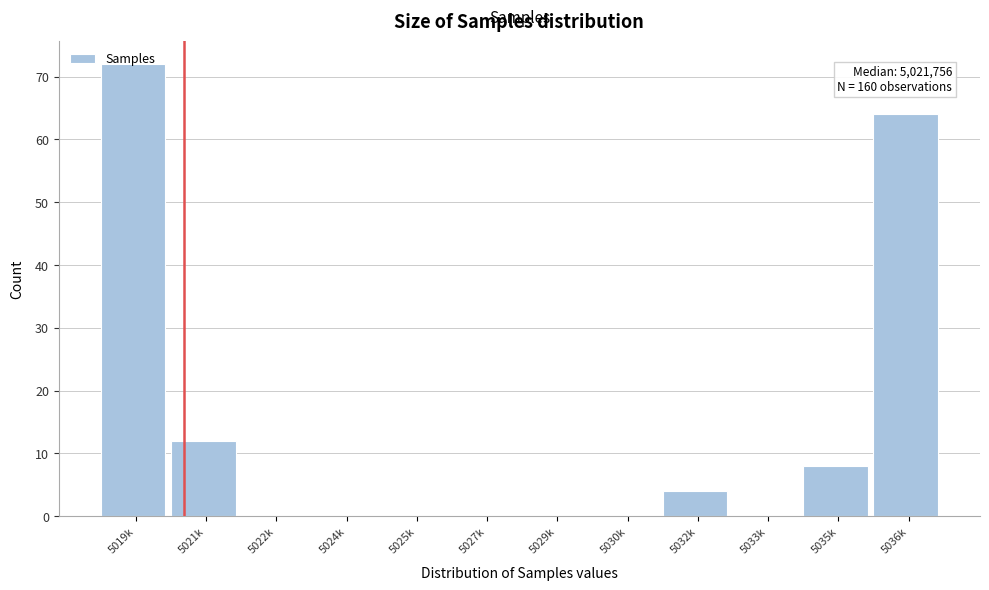

What is the sum of all values?

160